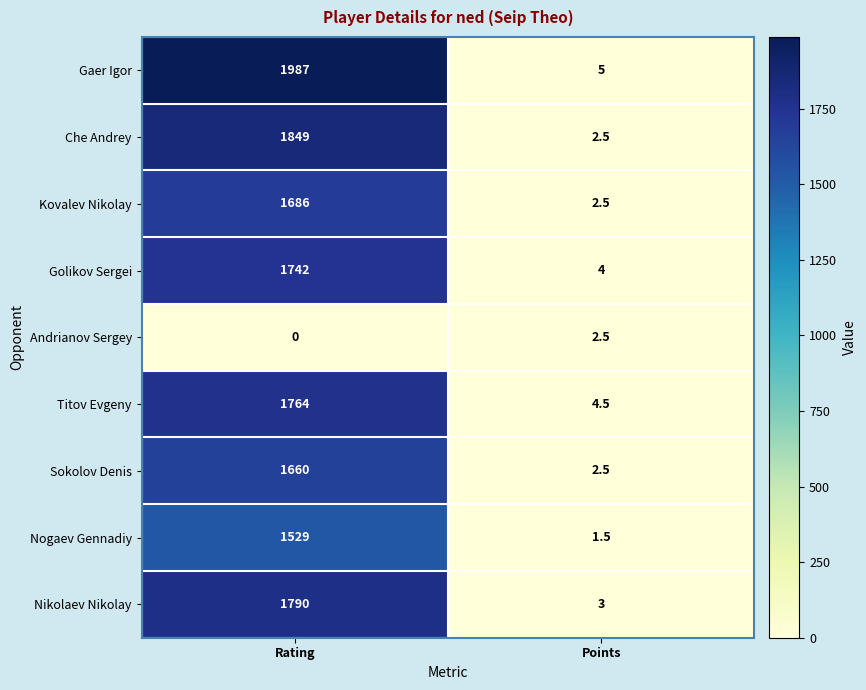

Which series changed the most between Rating and Points?

Gaer Igor